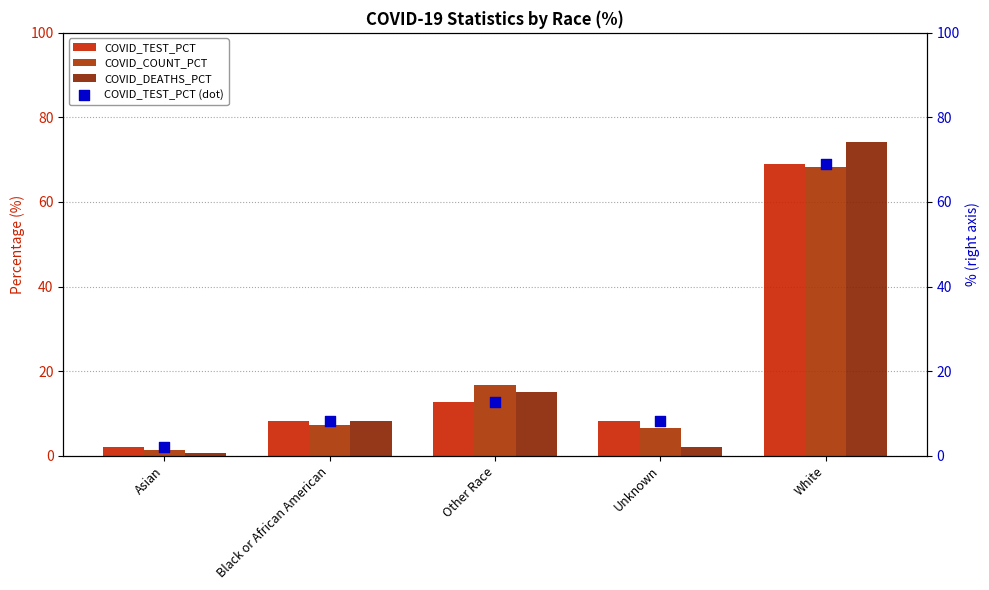

Which series has the largest total across all categories?

COVID_TEST_PCT